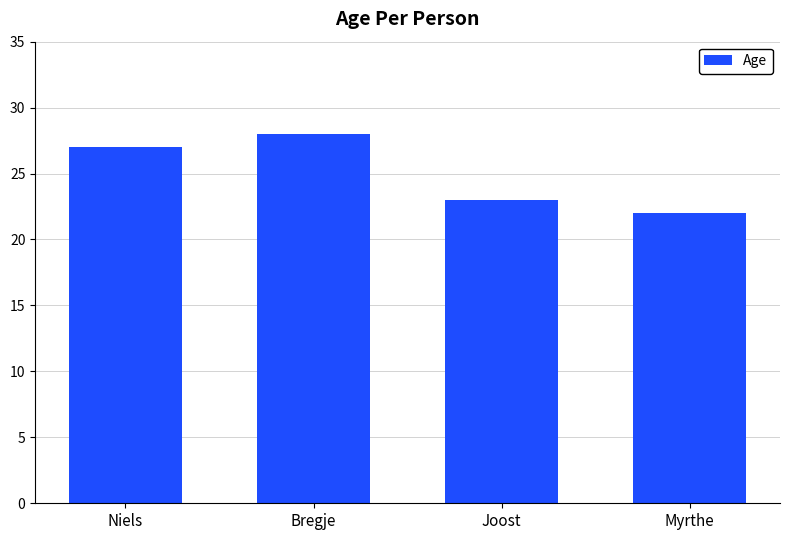

Reading left to right, what are all the values shown in this chart?

Niels=27	Bregje=28	Joost=23	Myrthe=22